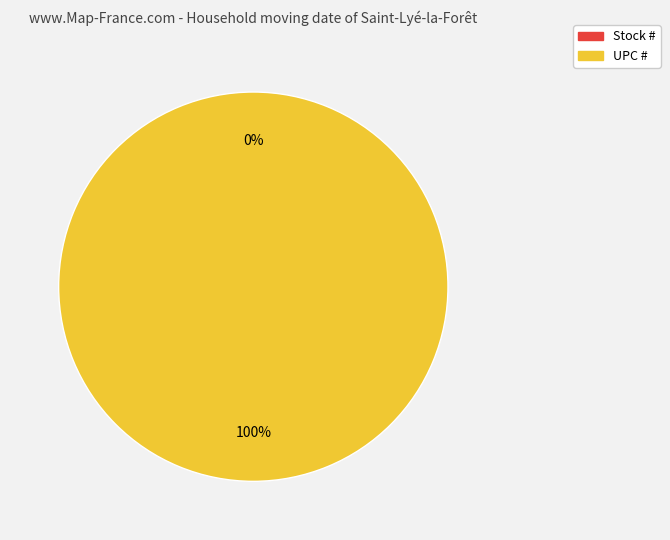

To the nearest percent, what is the average slice percentage?

50%